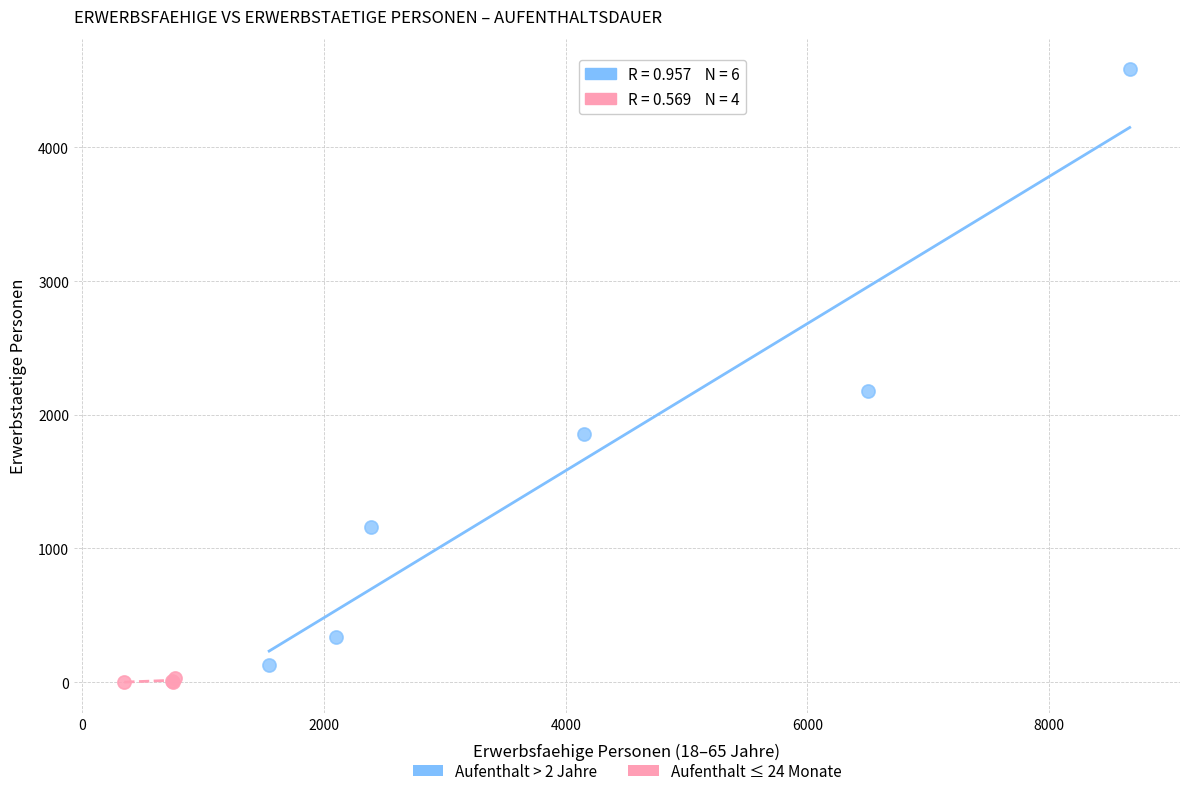

Which series has the largest Y range (max minus min)?

Aufenthalt > 2 Jahre